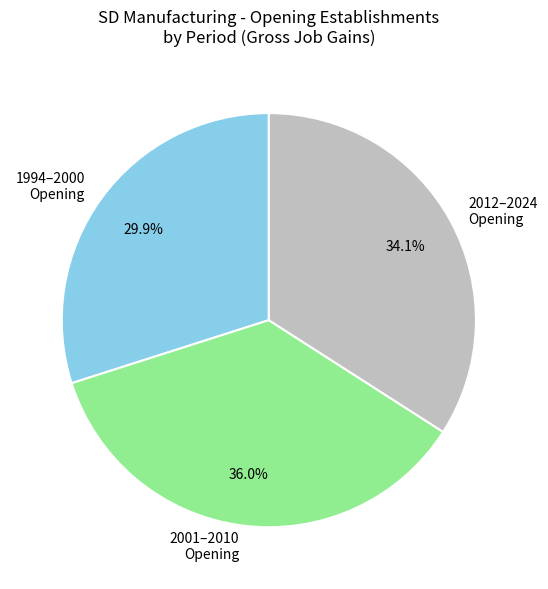

Rank the categories by value from lowest to highest.

1994–2000 Opening, 2012–2024 Opening, 2001–2010 Opening